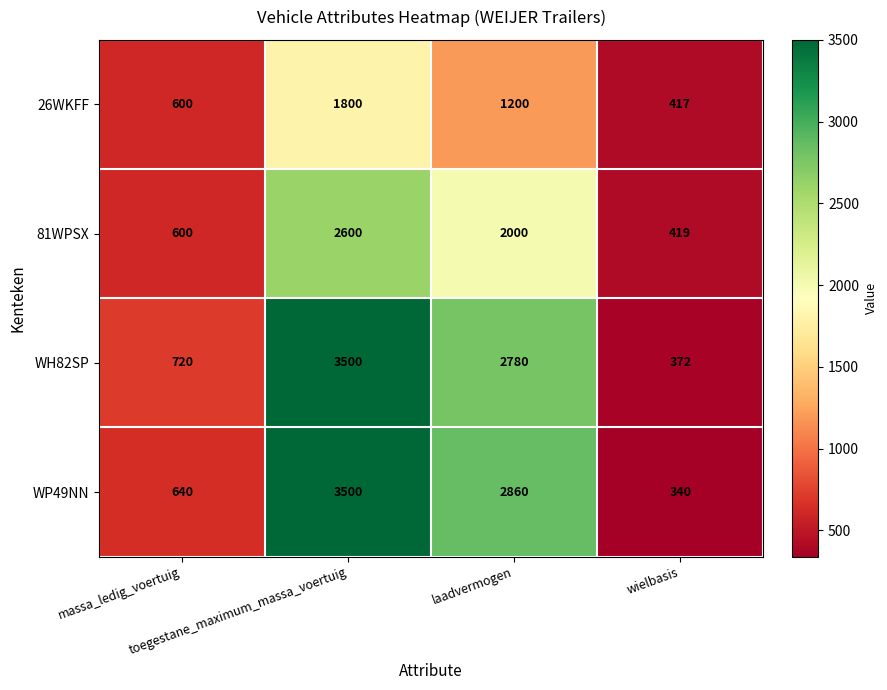

Which series has the largest total across all categories?

WH82SP